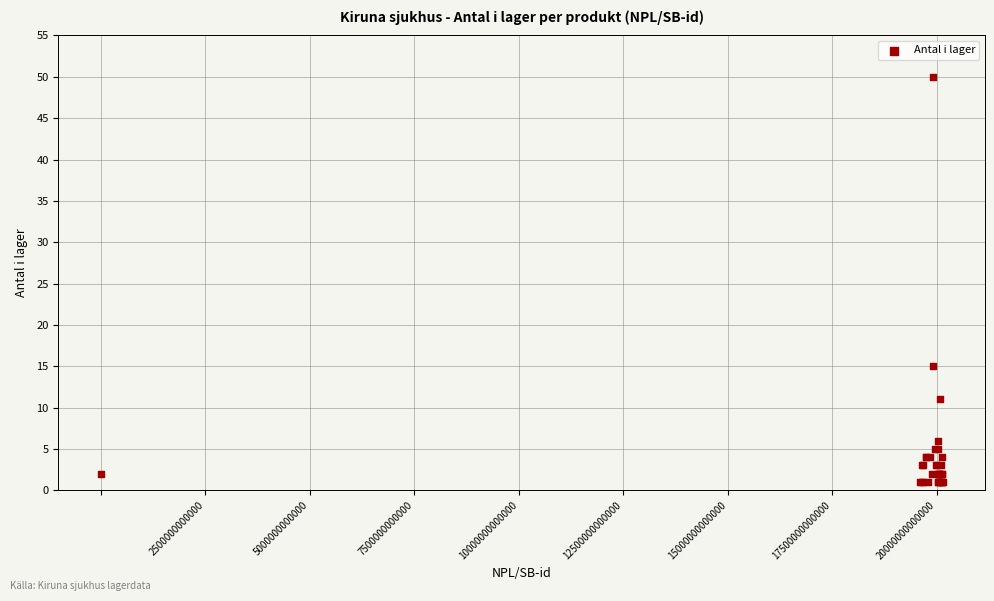

What Y value in the scatter plot is closest to 25?

15